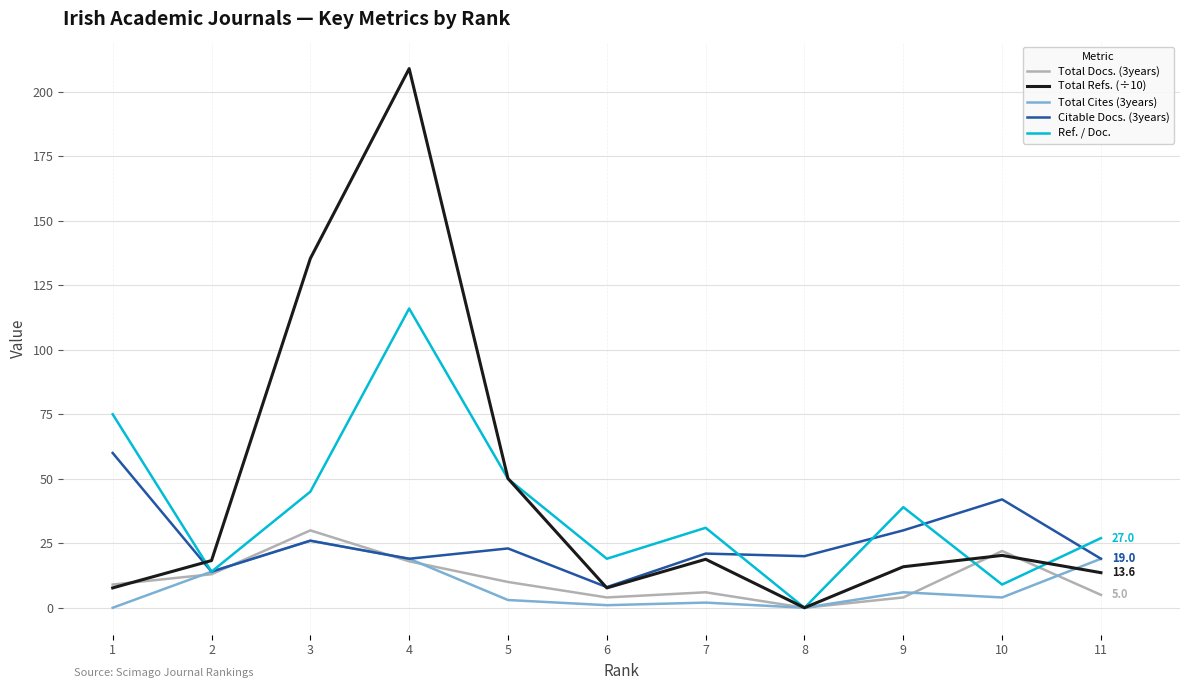

What is the sum of the Total Docs. (3years) values at 6 and 2?

17.0